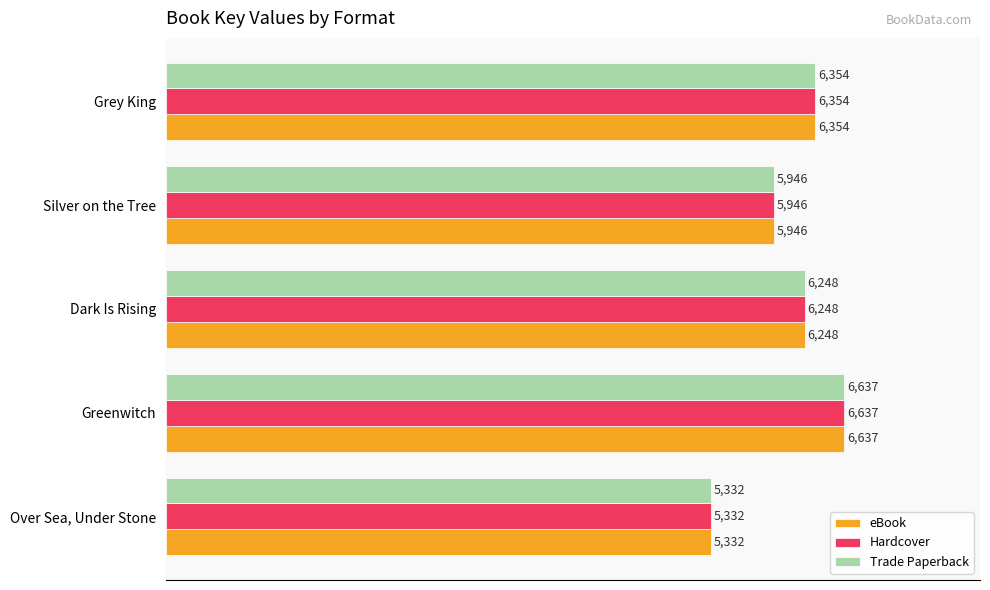

What is the sum of the eBook values at Grey King and Silver on the Tree?

12300